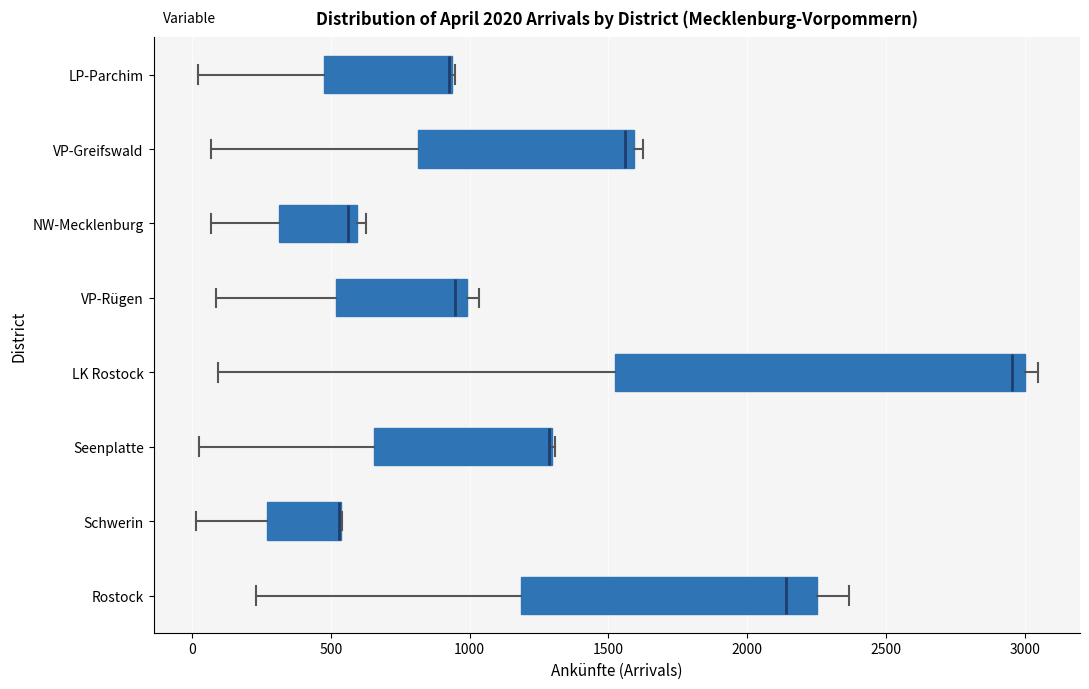

Where is the right edge of the box for VP-Greifswald on the x-axis? The values are not printed on the chart, so give them approximately, as read against the axis.

1600